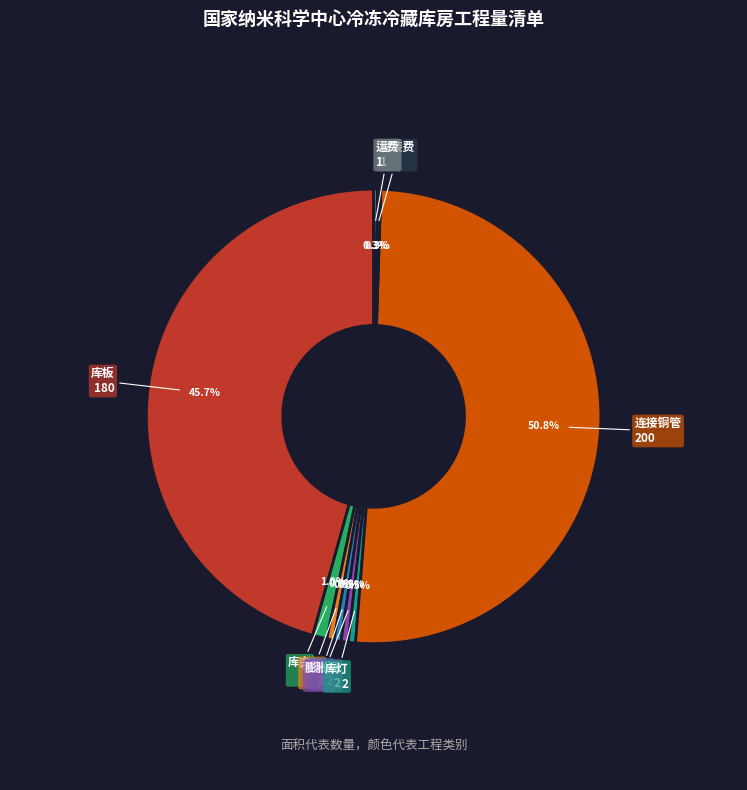

To the nearest percent, what portion does 库门 represent?

1%